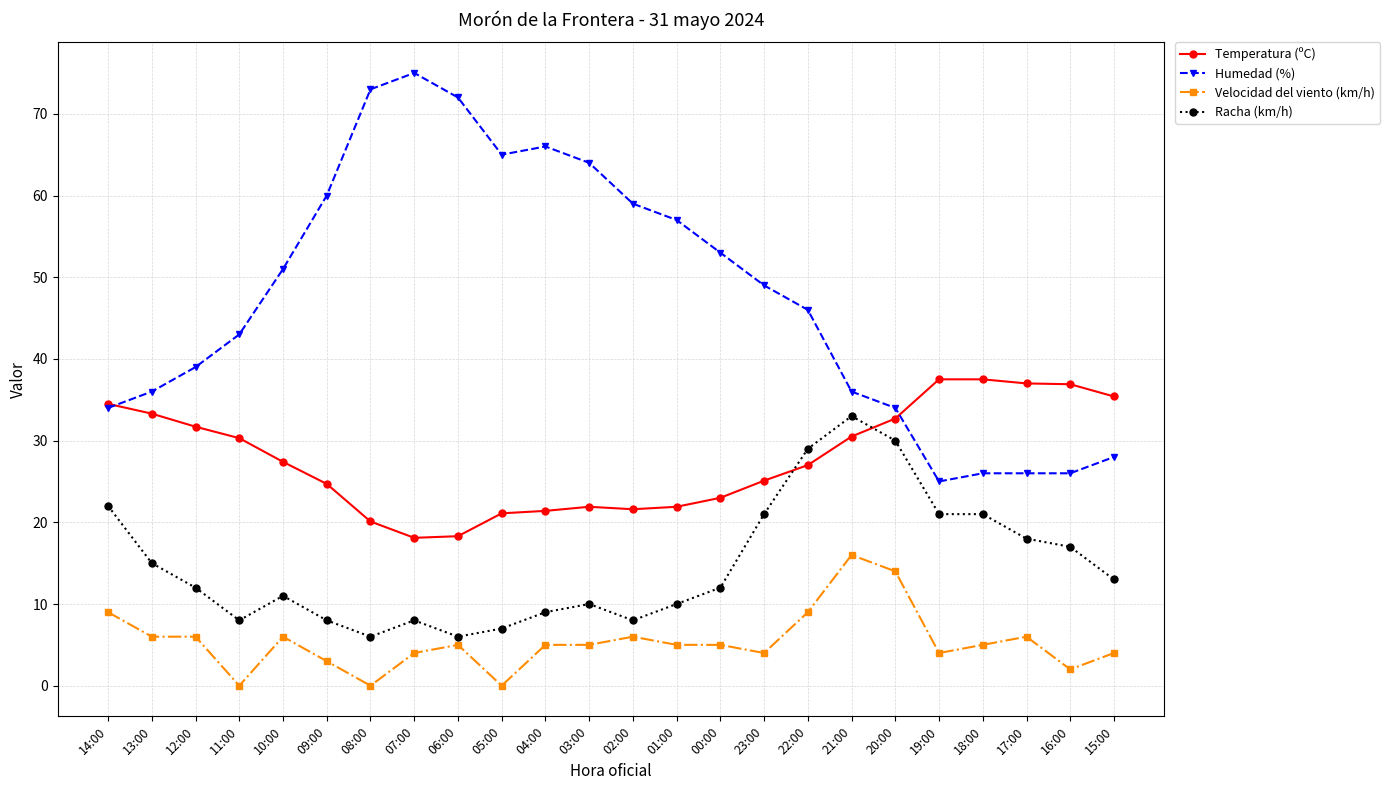

What is the difference between the Humedad (%) values at 05:00 and 11:00?

22.0